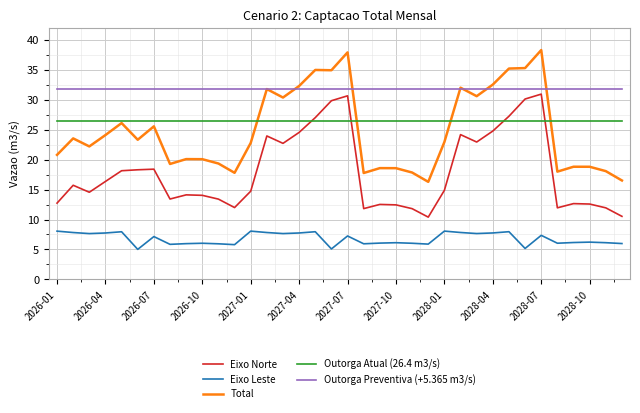

Which series has the largest total across all categories?

Outorga Preventiva (+5.365 m3/s)